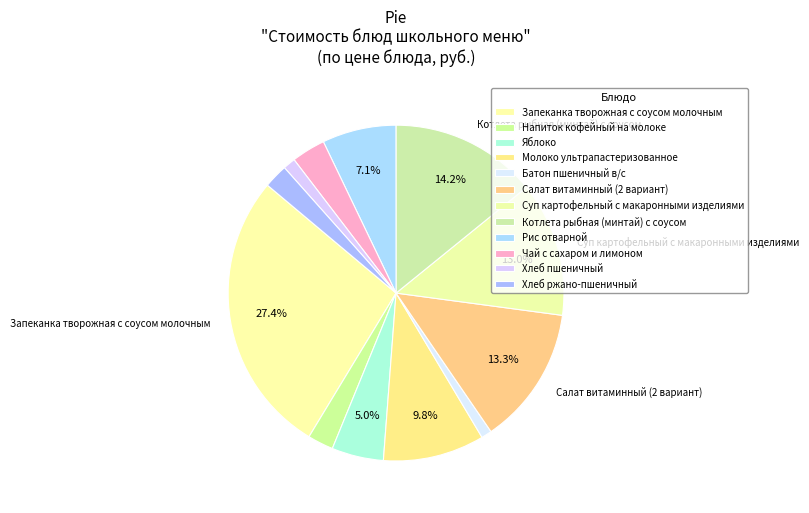

What is the total percentage of Рис отварной and Запеканка творожная с соусом молочным?

34.6%